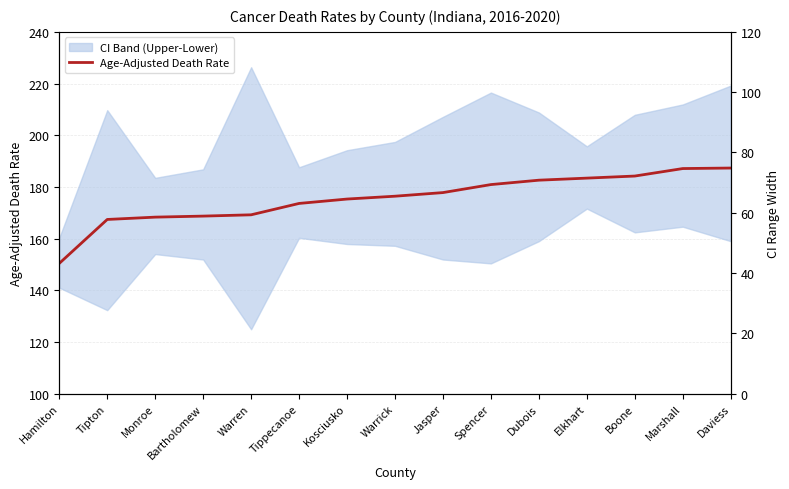

In CI Width, how many points are higher than both neighbors (excluding endpoints)?

3